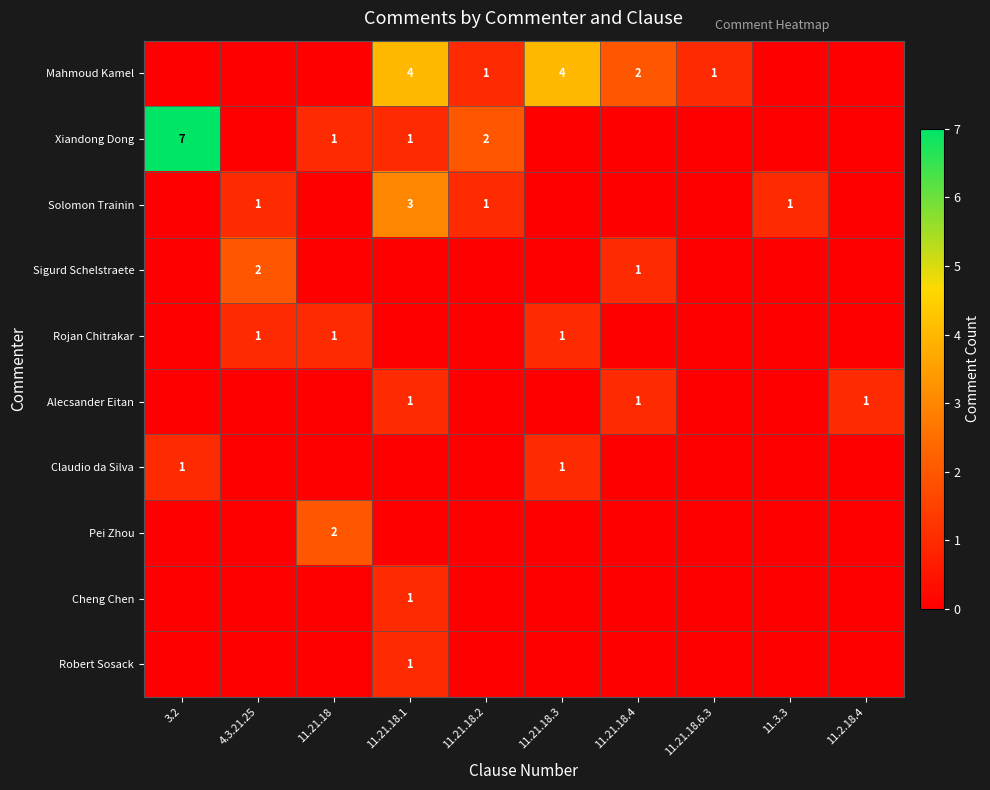

The Robert Sosack series shows 1 at 11.21.18.1. True or false?

True